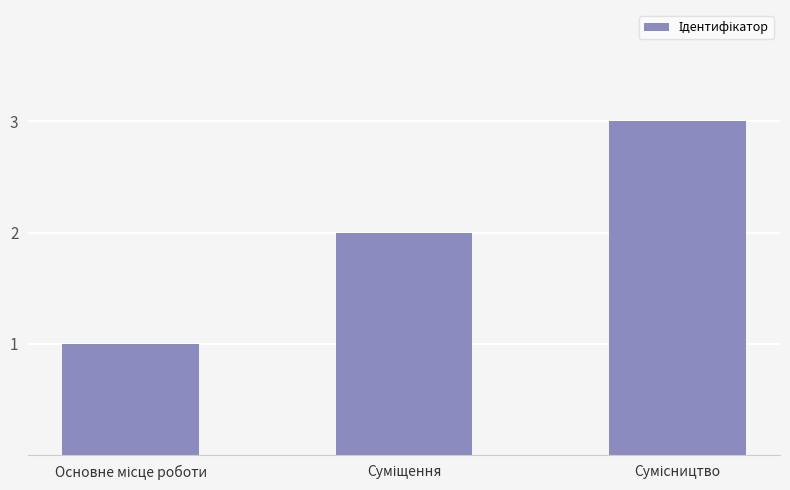

What is the sum of all values?

6